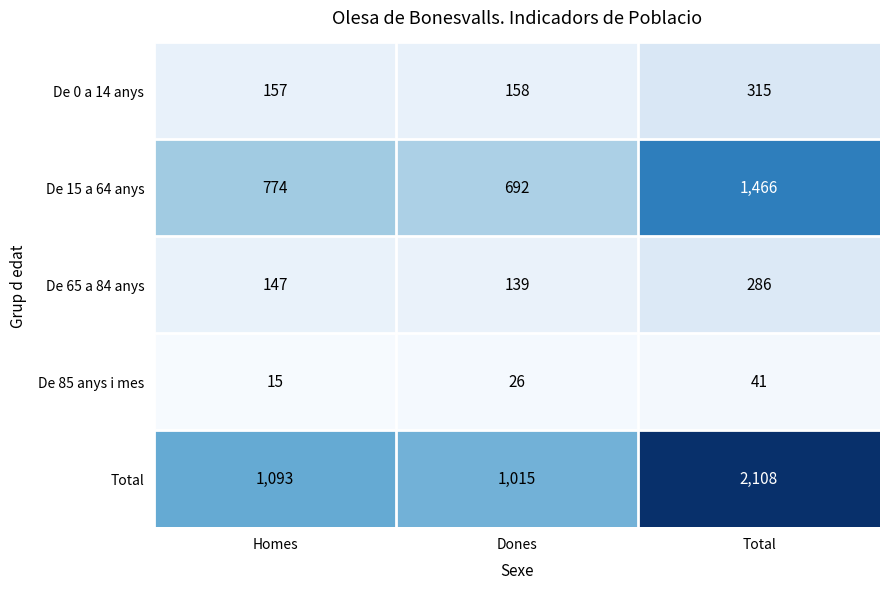

How many De 15 a 64 anys values are between 692 and 1466?

3